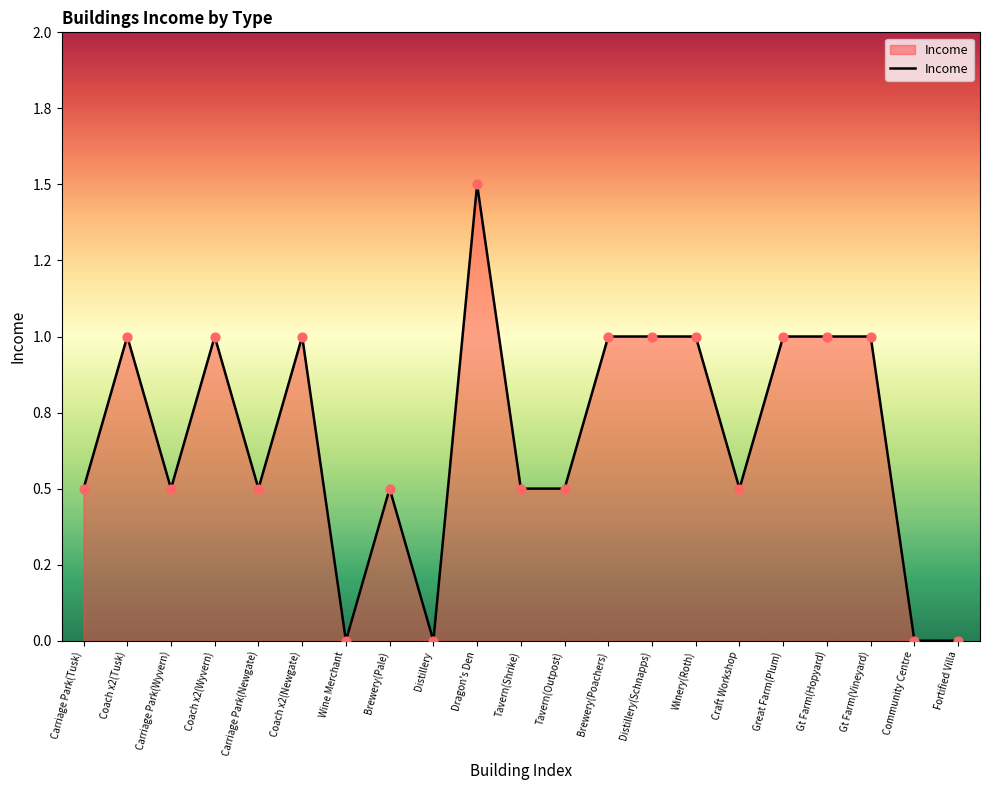

What is the change in value from Wine Merchant to Tavern(Shrike)?

+0.5